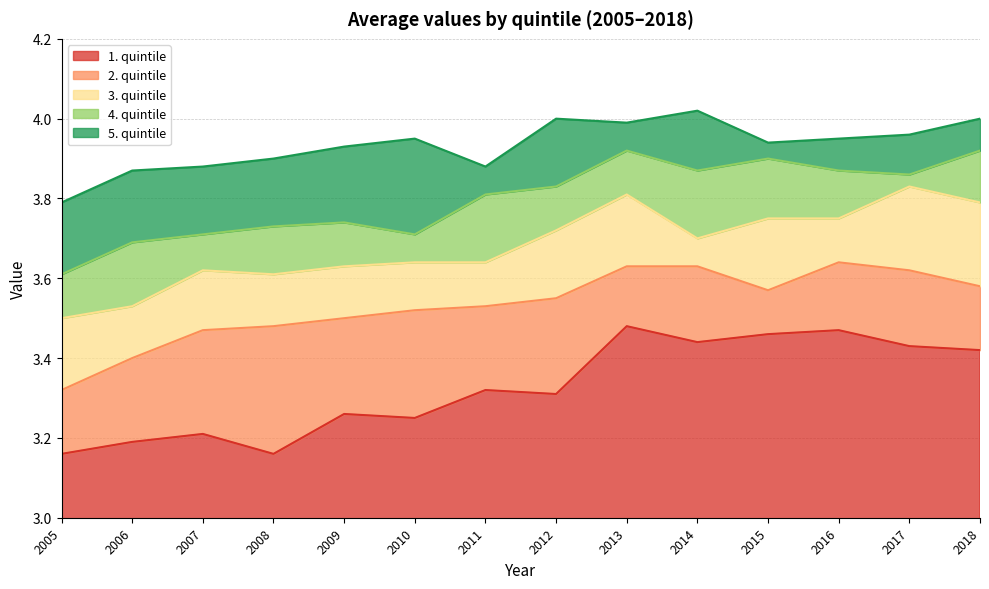

At how many categories does at least one series exceed 3?

14